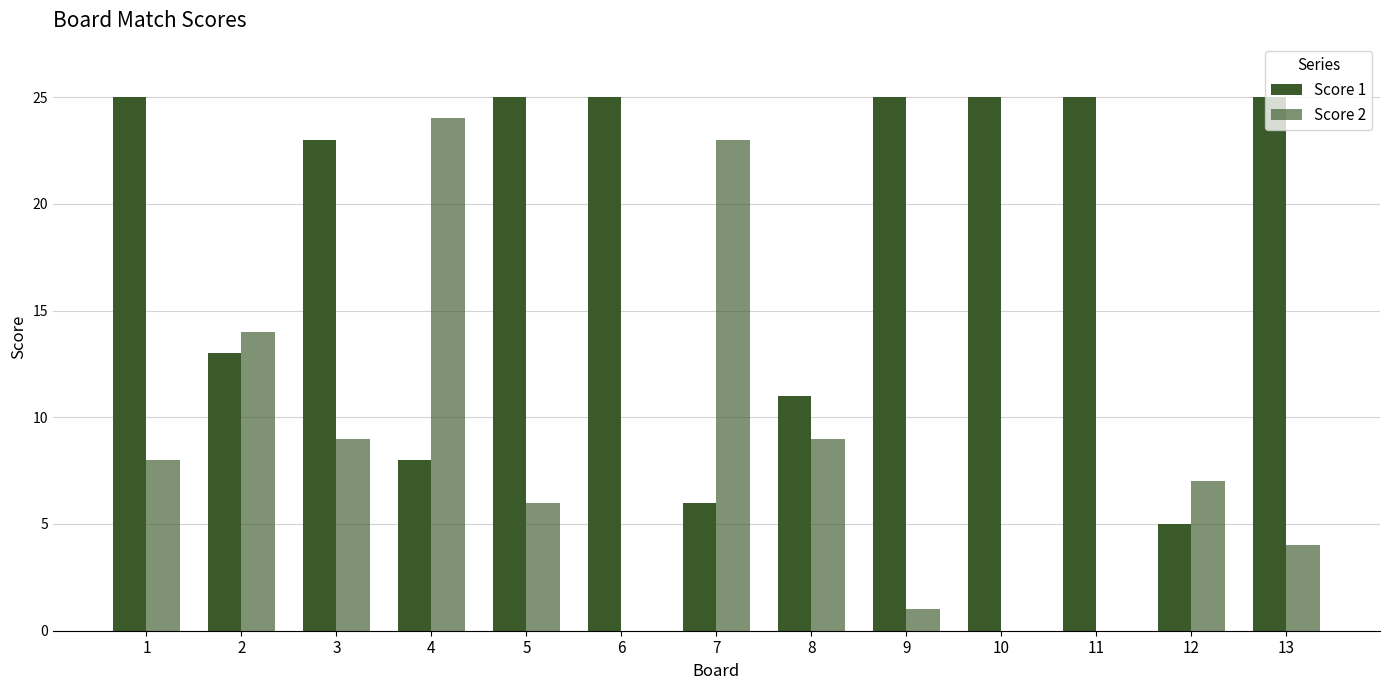

Reading right to left, what are all the values shown in this chart?

Score 1: 13=25	12=5	11=25	10=25	9=25	8=11	7=6	6=25	5=25	4=8	3=23	2=13	1=25
Score 2: 13=4	12=7	11=0	10=0	9=1	8=9	7=23	6=0	5=6	4=24	3=9	2=14	1=8